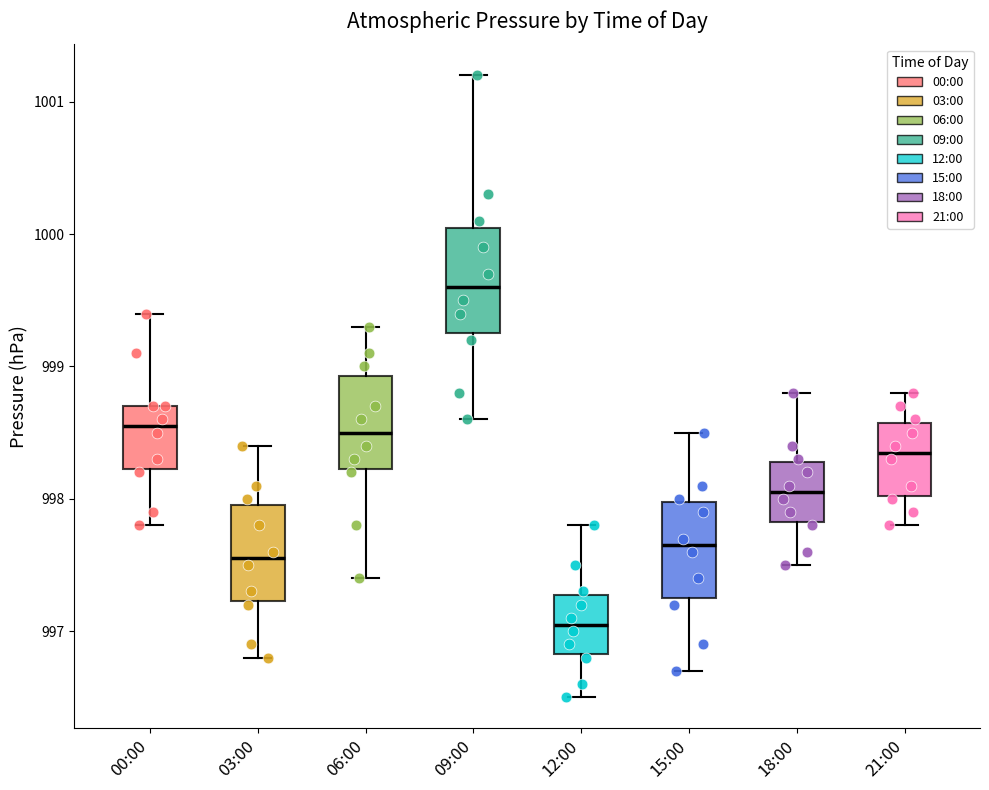

Reading left to right, transcribe this box plot: for each box, give where its median line is, the range the box spans, and where its two whiskers end, as read against the y-axis. The values are not printed on the chart, so give them approximately, as read against the axis.

00:00: median 998.6, box 998.2 to 998.7, whiskers 997.8 to 999.4
03:00: median 997.6, box 997.2 to 998.0, whiskers 996.8 to 998.4
06:00: median 998.5, box 998.2 to 998.9, whiskers 997.4 to 999.3
09:00: median 999.6, box 999.3 to 1000.1, whiskers 998.6 to 1001.2
12:00: median 997.1, box 996.8 to 997.3, whiskers 996.5 to 997.8
15:00: median 997.7, box 997.3 to 998.0, whiskers 996.7 to 998.5
18:00: median 998.1, box 997.8 to 998.3, whiskers 997.5 to 998.8
21:00: median 998.4, box 998.0 to 998.6, whiskers 997.8 to 998.8